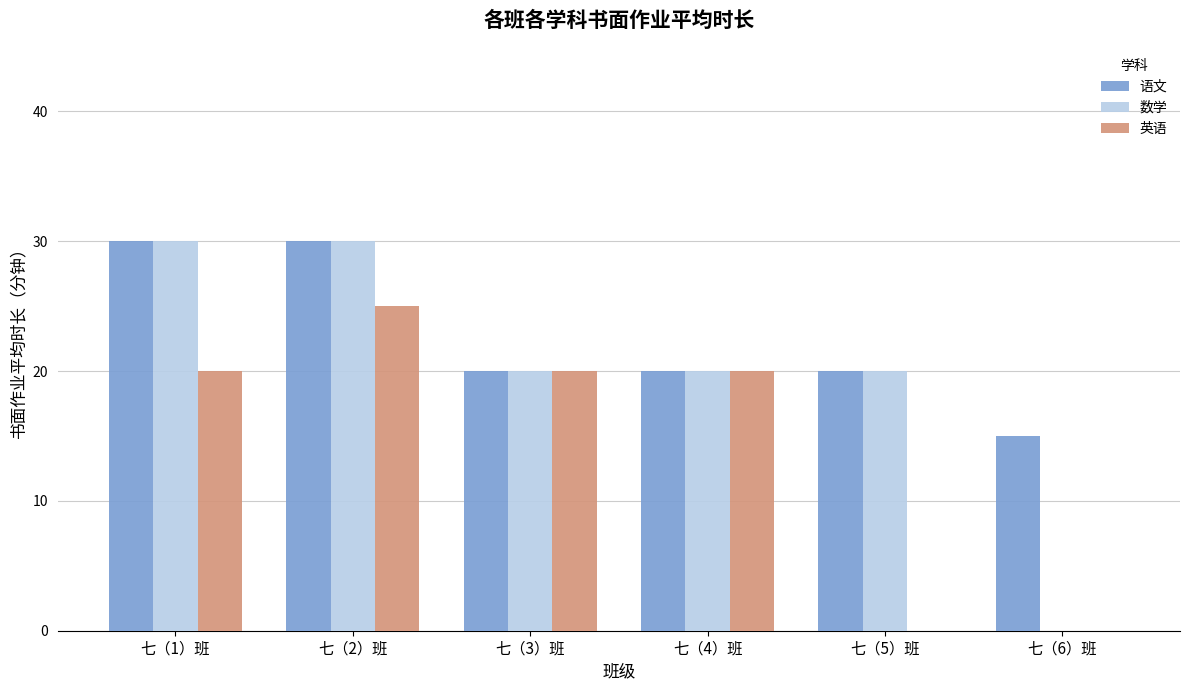

What is the sum of all 语文 values?

135